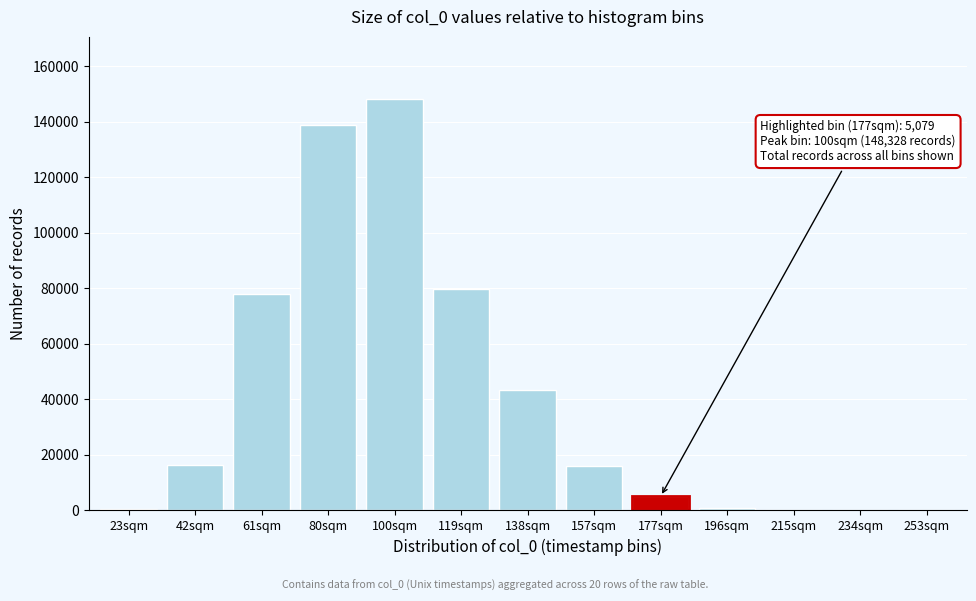

What is the sum of all values?

527493